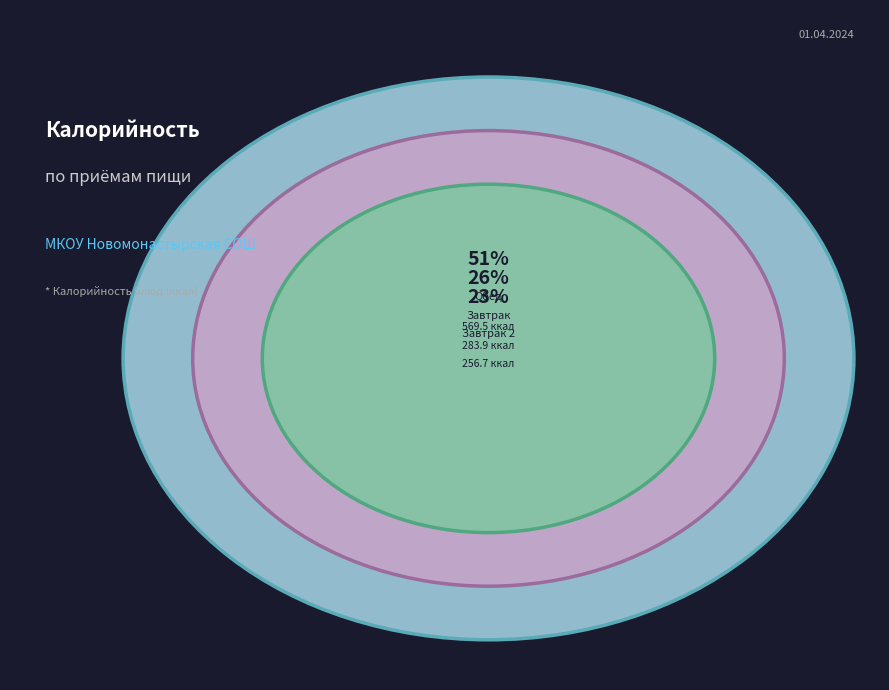

What portion of the pie excludes Чай с сахаром?

97.5%